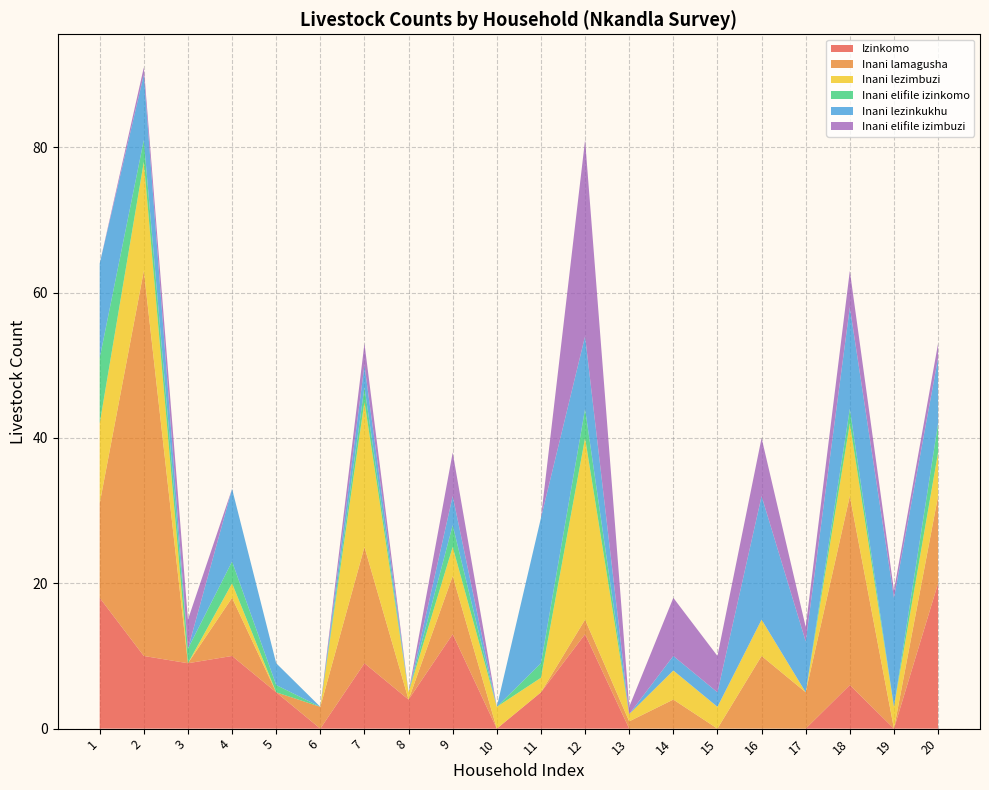

The Izinkomo series shows 6 at 18. True or false?

True